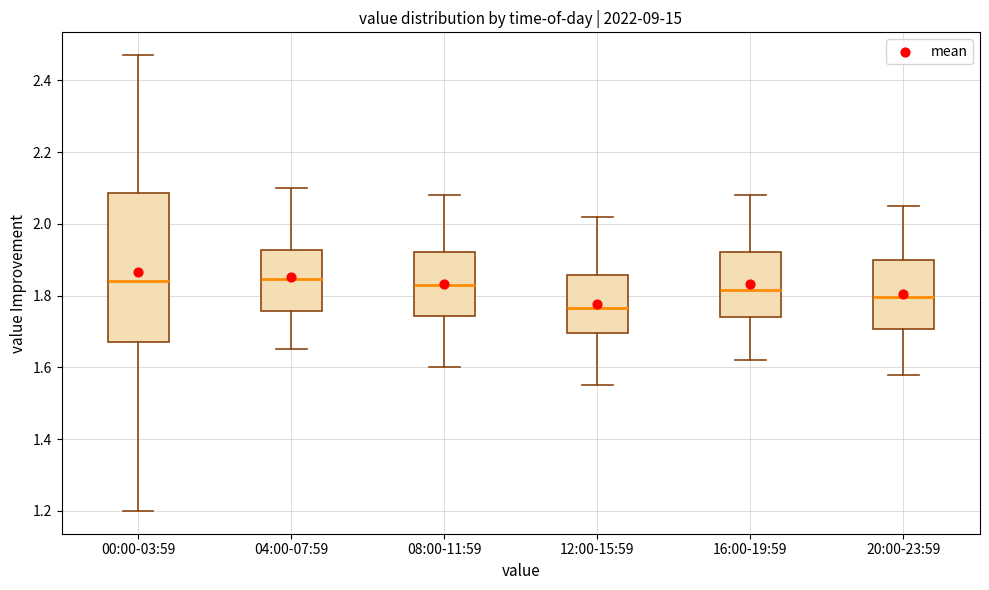

Where does the upper whisker of the box for 04:00-07:59 end on the y-axis? The values are not printed on the chart, so give them approximately, as read against the axis.

2.10